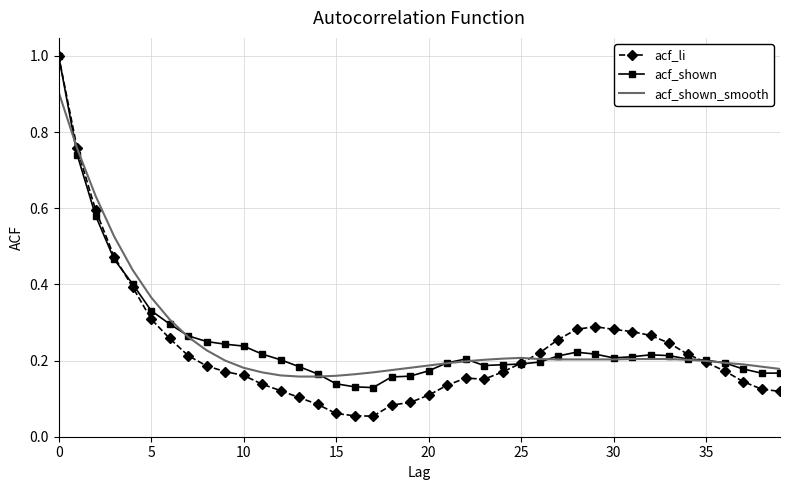

Which series has the largest range (max minus min)?

acf_li